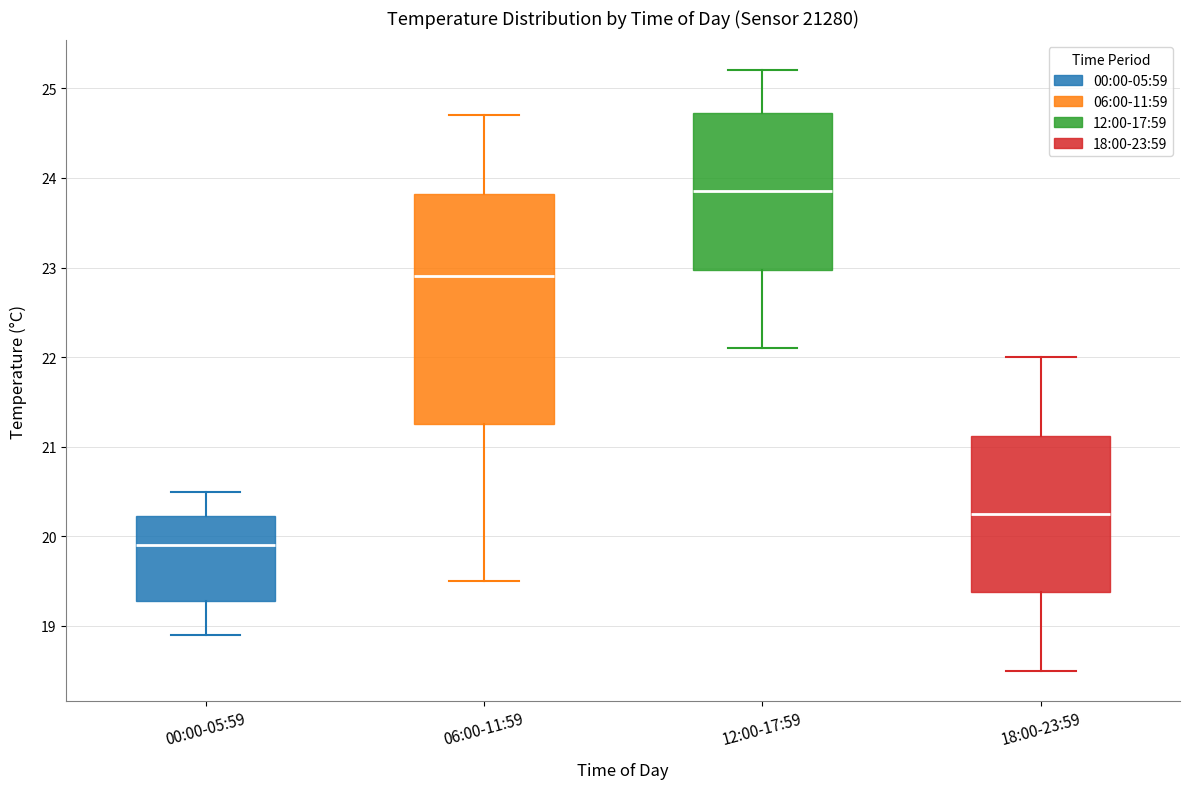

Which box is the tallest, from its lower edge to its upper edge?

06:00-11:59